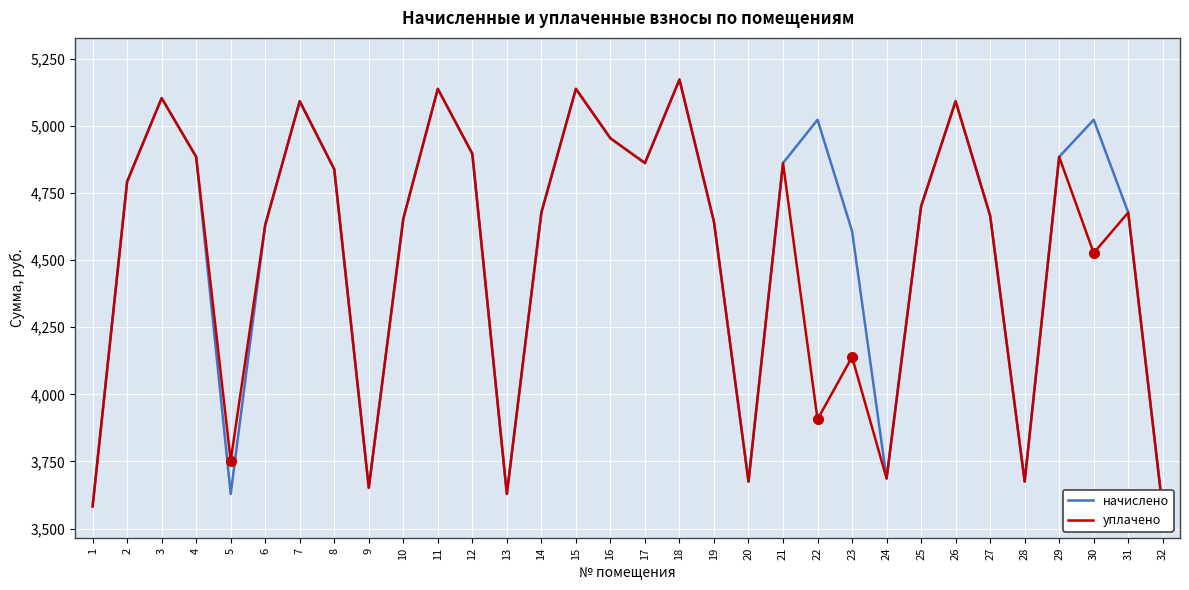

At how many categories does at least one series exceed 3580?

31